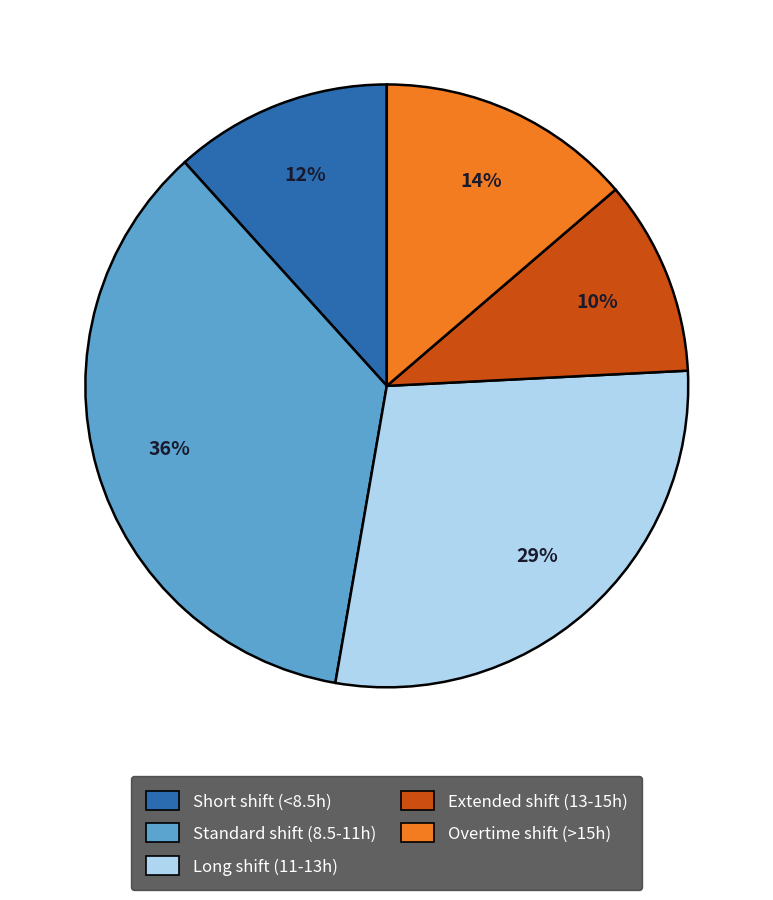

Is there any slice that represents more than half of the pie?

No